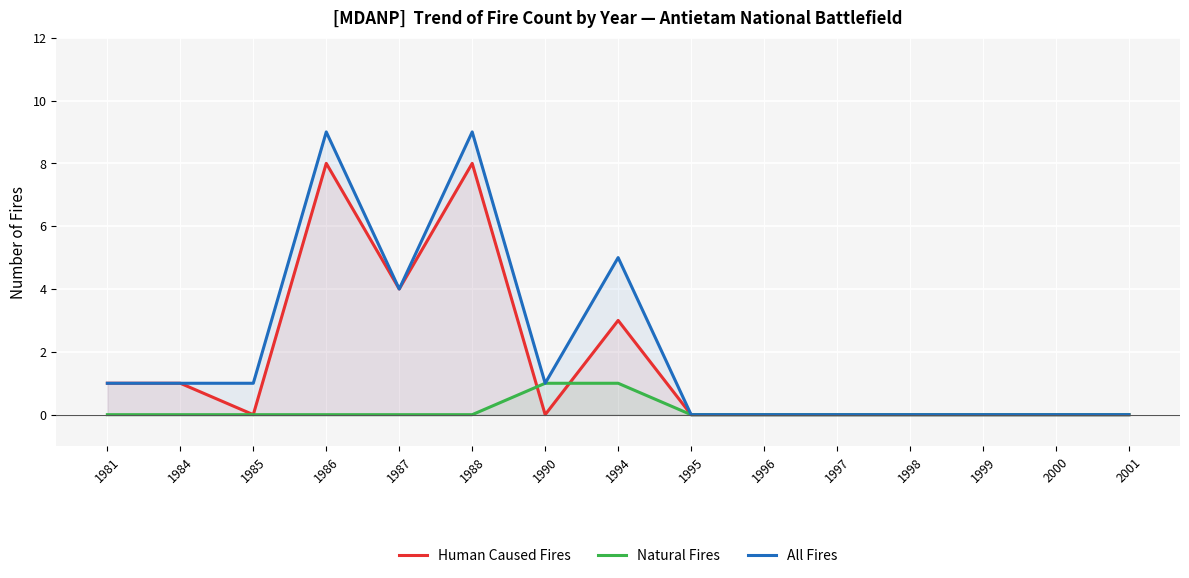

What is the difference between the maximum and minimum values in the Human Caused Fires series?

8